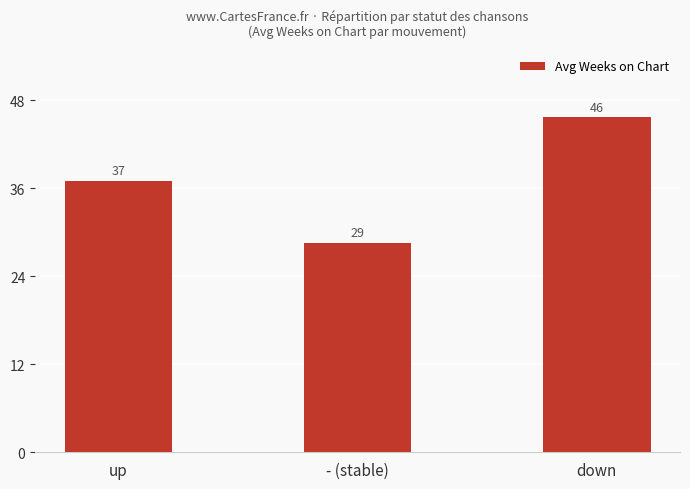

What is the difference between the values at - (stable) and down?

17.1